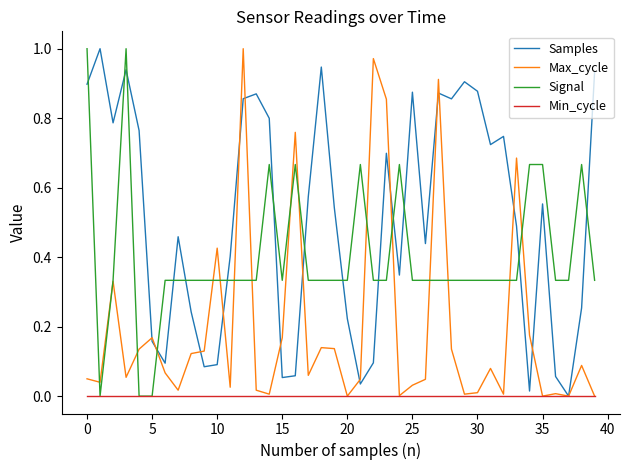

What are all the series names shown in the legend?

Samples, Max_cycle, Signal, Min_cycle